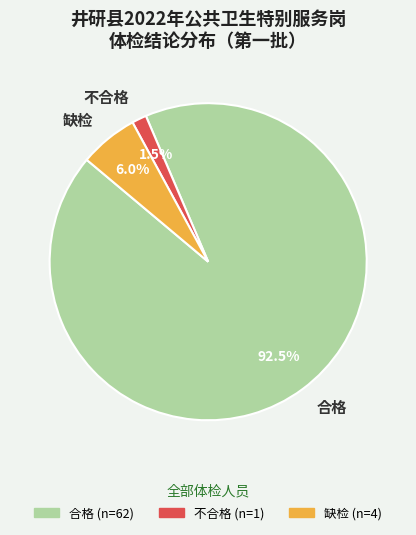

Is it true that 缺检 is 1% of the pie?

False